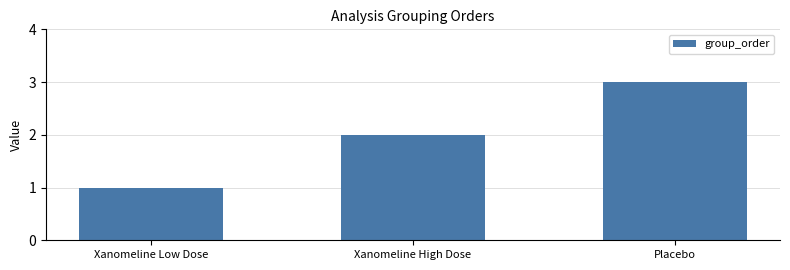

Are the bars grouped side by side (vs. stacked)?

No